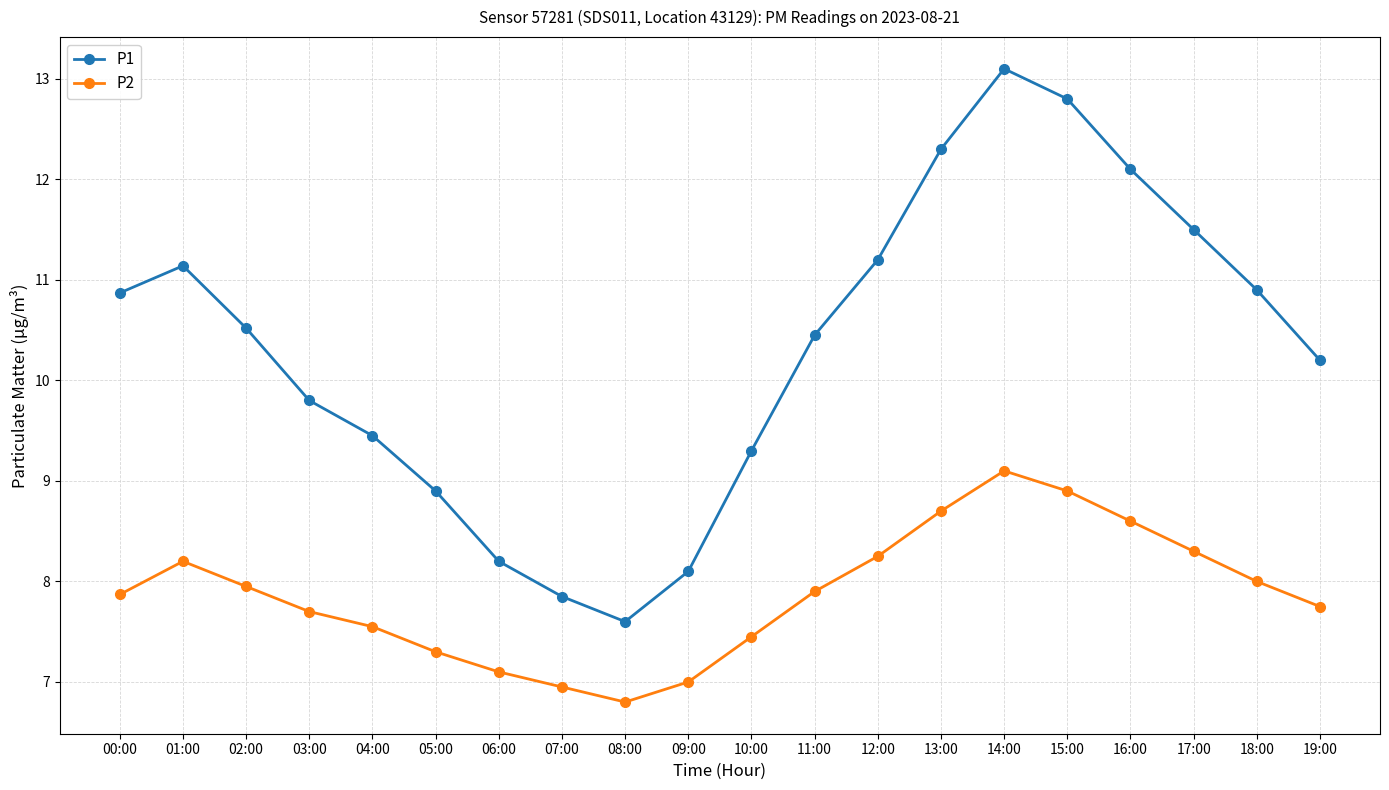

What is the difference between the maximum and minimum values in the P1 series?

5.5